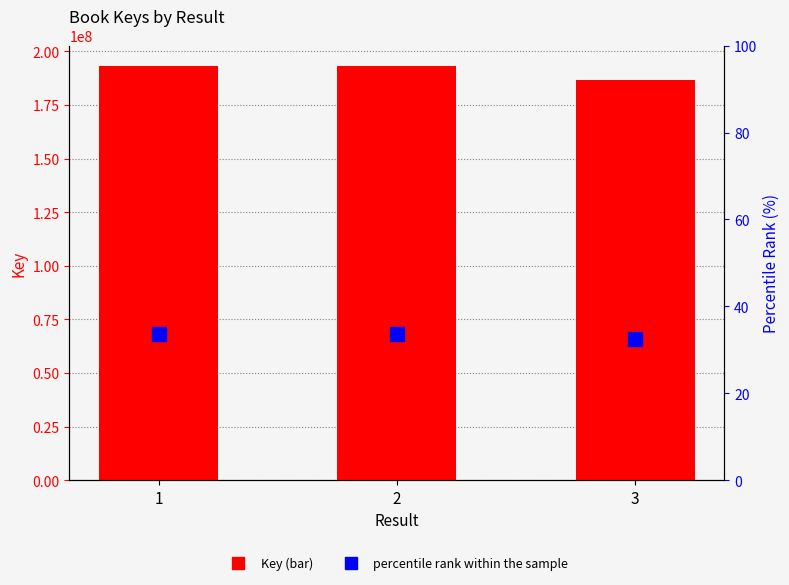

Reading right to left, extract all data points from this chart.

Key: 3=186917452.0	2=193085317.0	1=193085126.0
percentile rank within the sample: 3=32.6	2=33.7	1=33.7